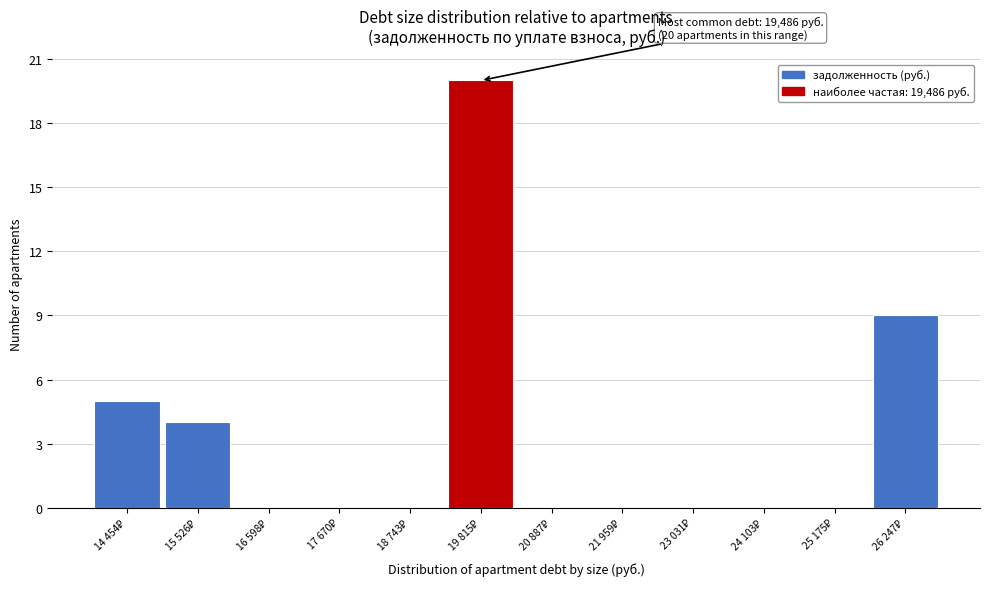

What is the maximum value shown in the chart?

20